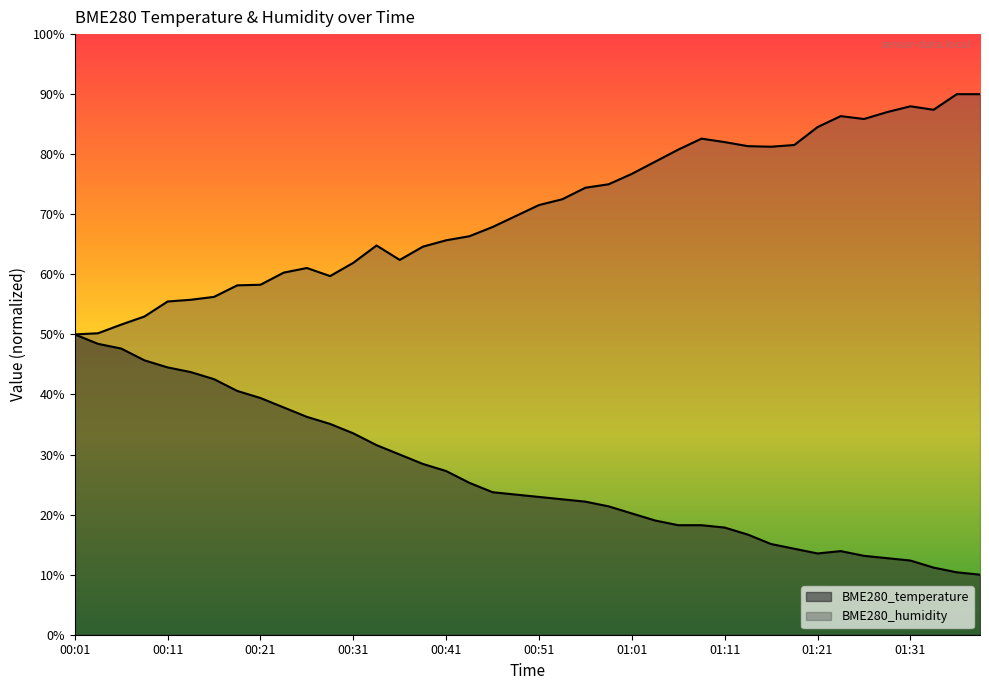

True or false: BME280_temperature and BME280_humidity cross at least once.

False